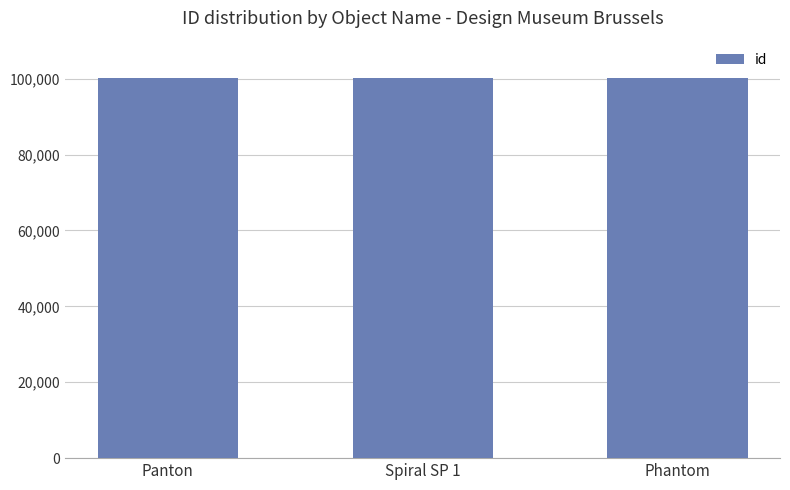

What is the average value?

100181